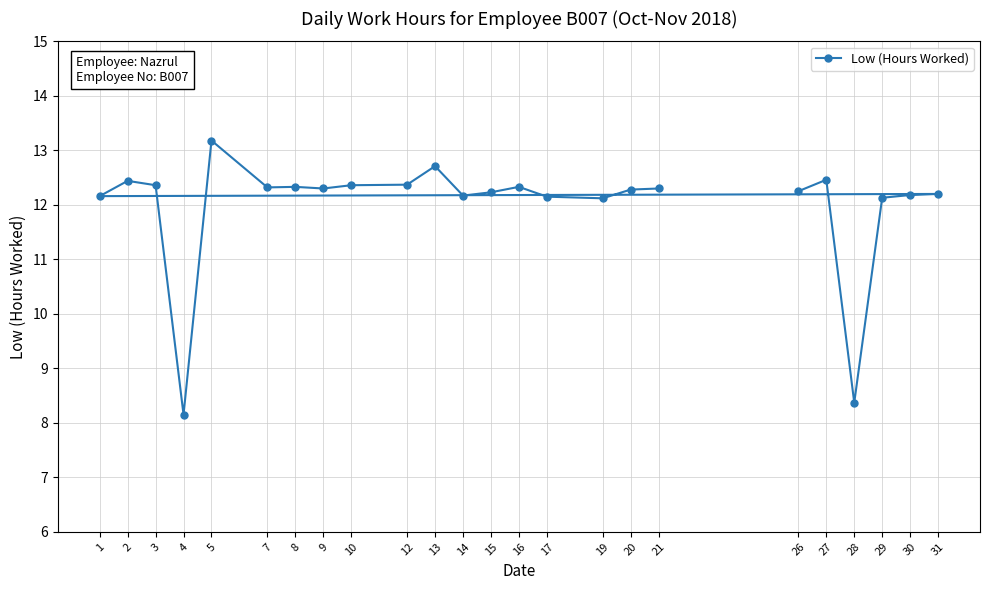

What is the value of the 24th point from the left?

12.2